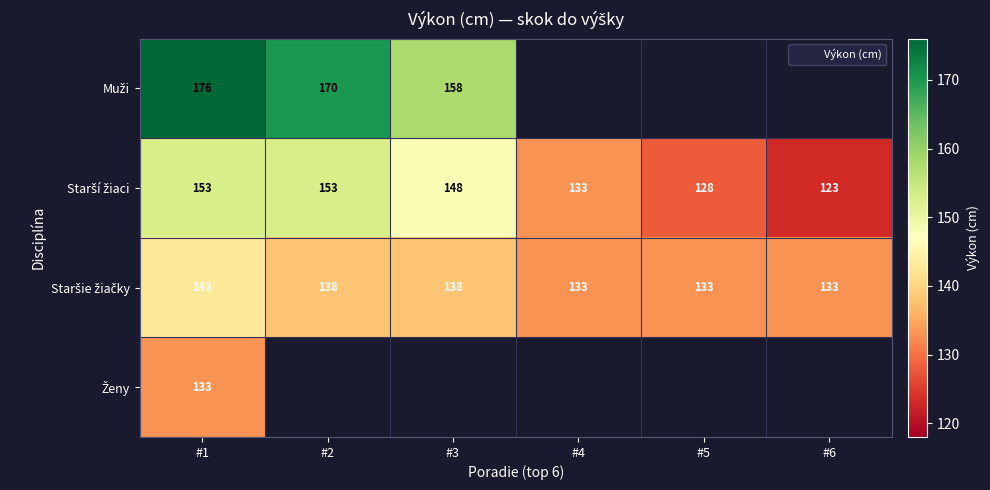

Rank the series by their maximum value, from highest to lowest.

Muži, Starší žiaci, Staršie žiačky, Ženy